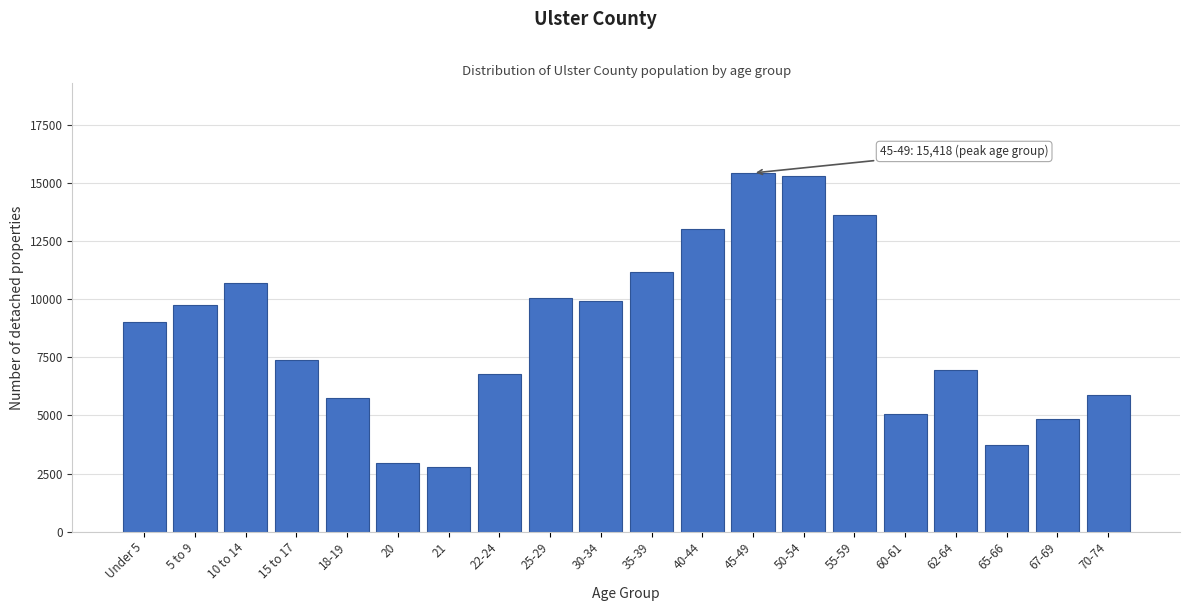

Reading left to right, transcribe all the data shown in this chart.

Under 5=8996	5 to 9=9749	10 to 14=10678	15 to 17=7393	18-19=5750	20=2934	21=2766	22-24=6778	25-29=10044	30-34=9908	35-39=11148	40-44=12999	45-49=15418	50-54=15271	55-59=13607	60-61=5039	62-64=6971	65-66=3744	67-69=4865	70-74=5855